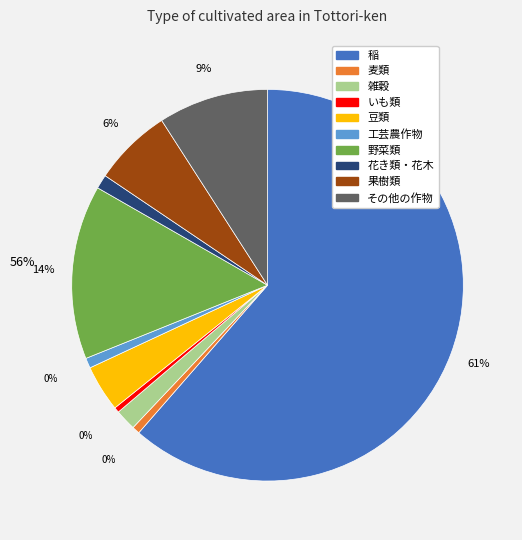

To the nearest percent, what percentage of the pie is 雑穀?

2%